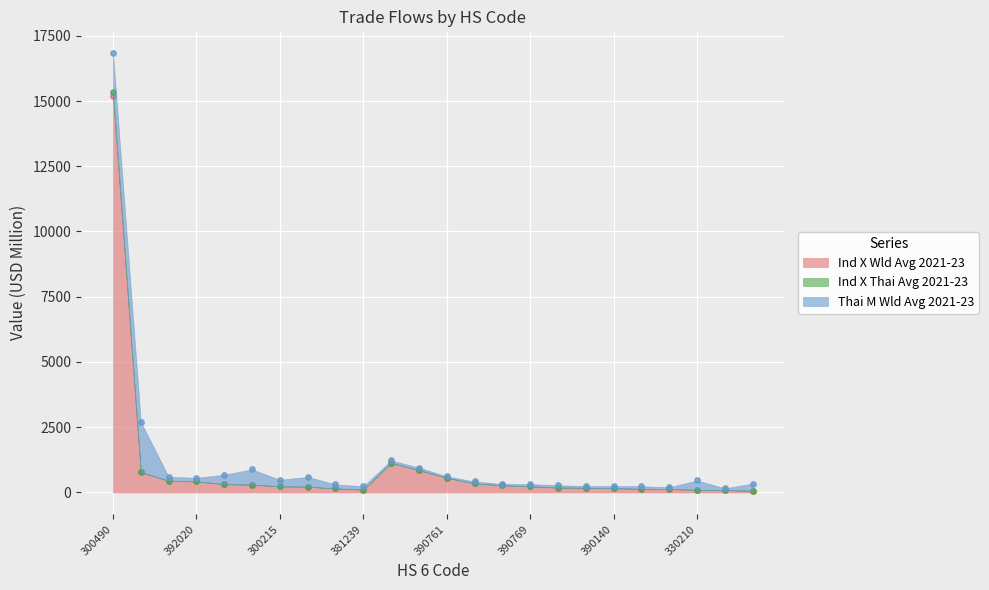

At how many categories does at least one series exceed 13879?

1